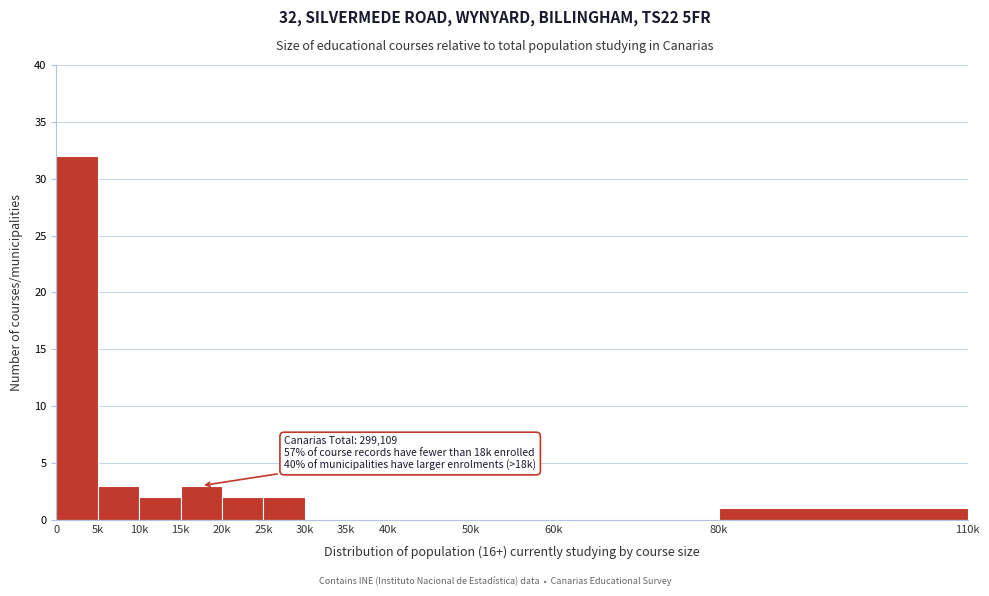

Reading right to left, list all the values displayed in this chart.

80k=1	60k=0	50k=0	40k=0	35k=0	30k=0	25k=2	20k=2	15k=3	10k=2	5k=3	0=32